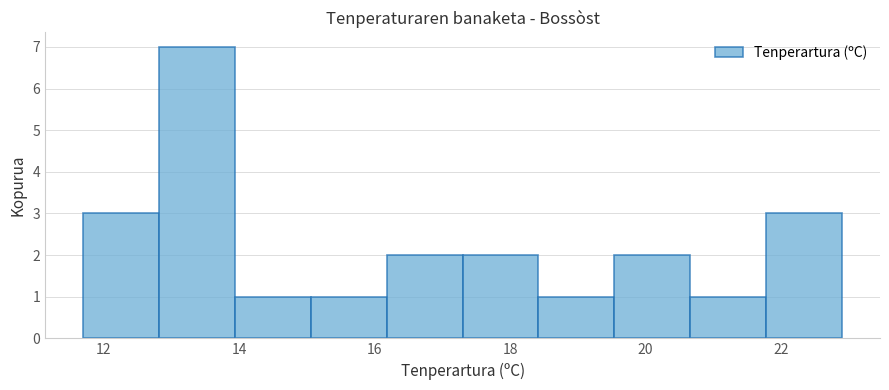

Which range on the x-axis has the tallest bar?

12.82 to 13.94